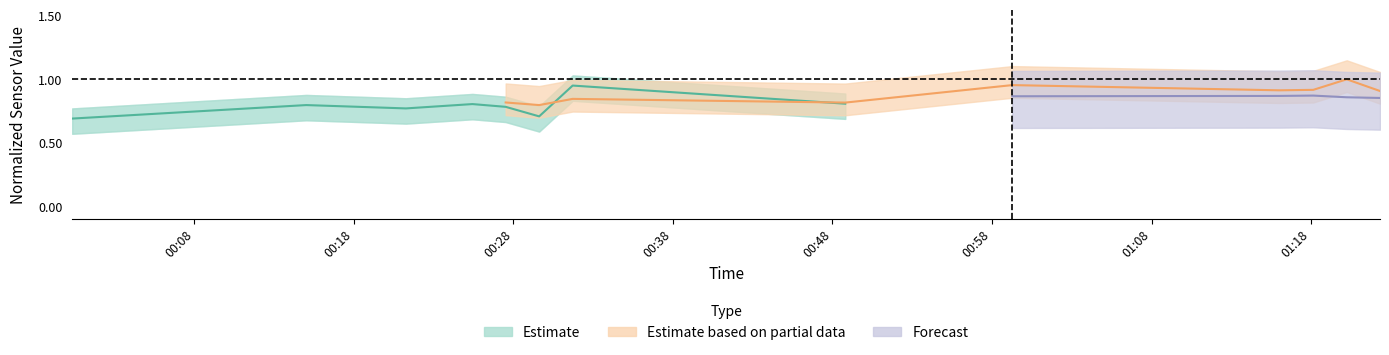

What is the label of the 7th point from the right?

00:18